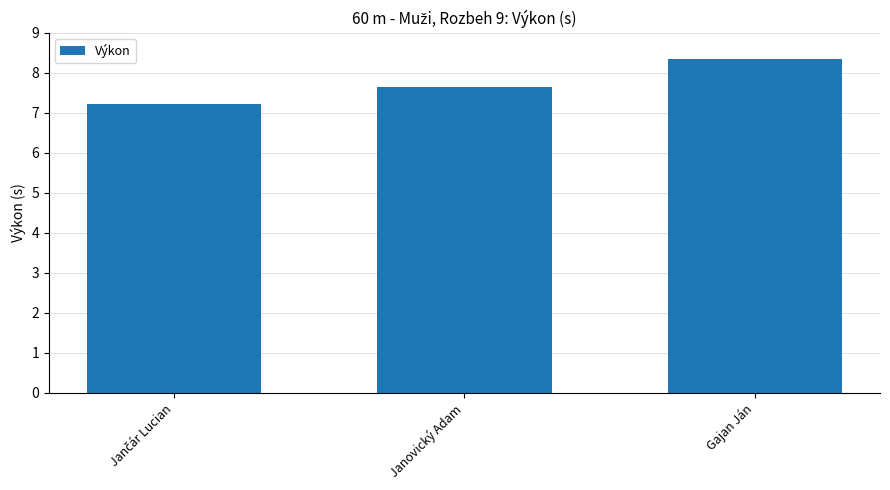

True or false: the data shows 7.6 at Janovický Adam.

True